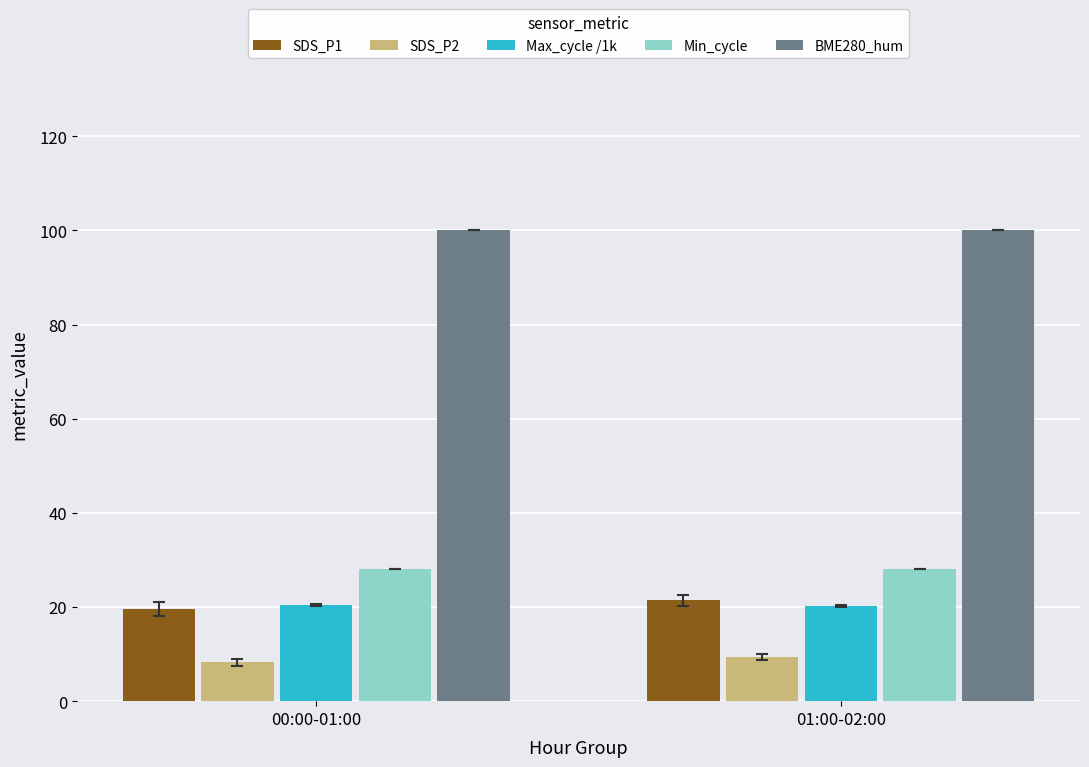

Is it true that SDS_P1 equals 10.7 at 00:00-01:00?

False